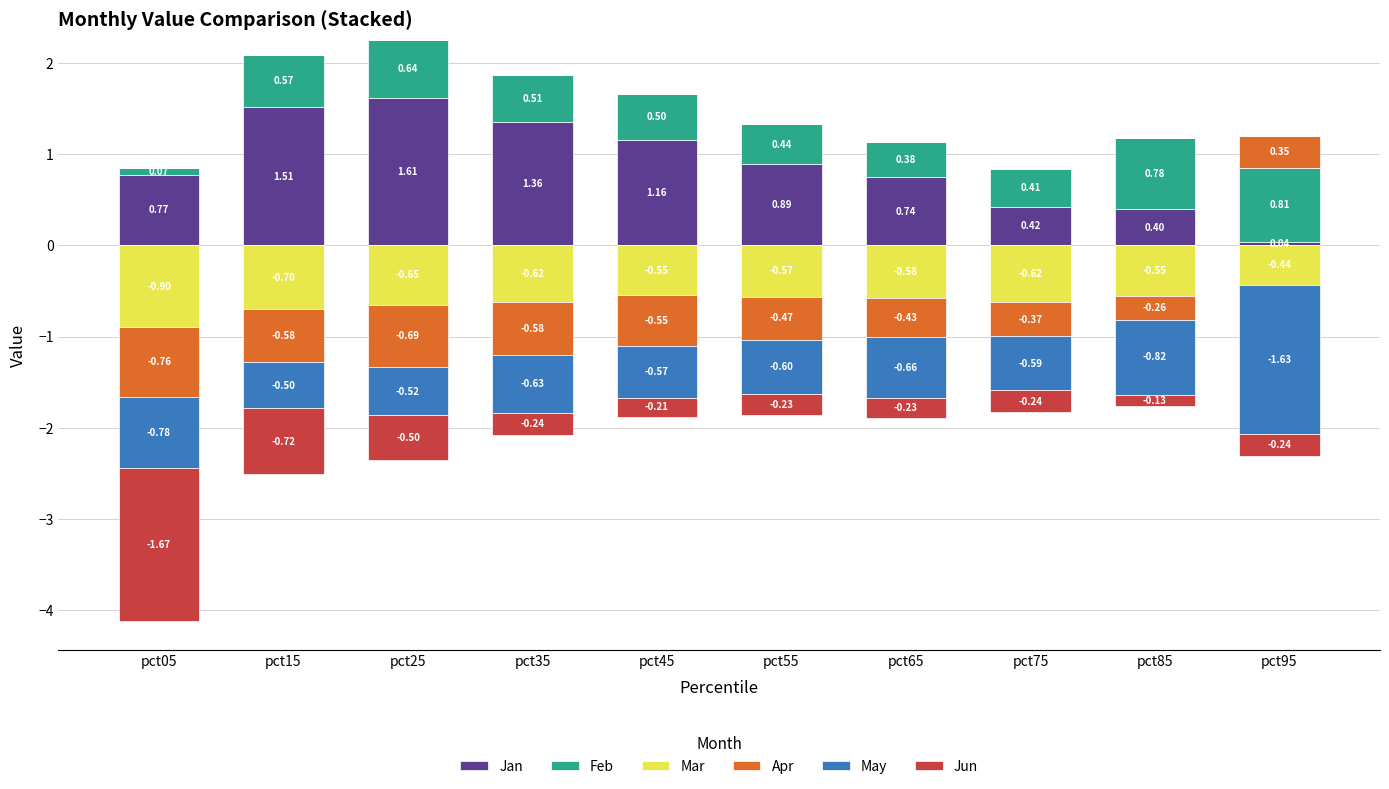

How many distinct data groups are displayed?

6